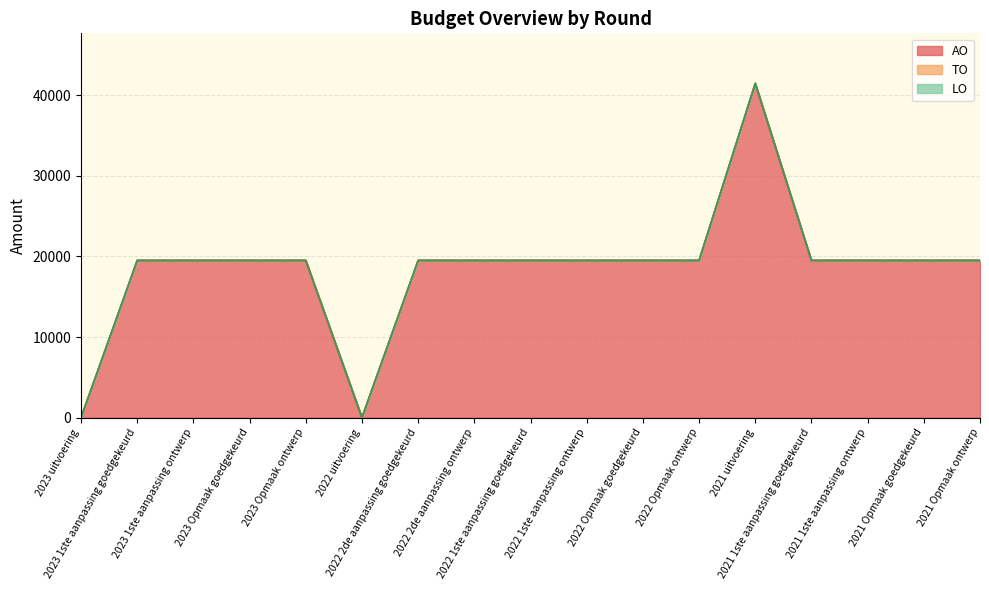

True or false: TO and LO intersect in this chart.

False